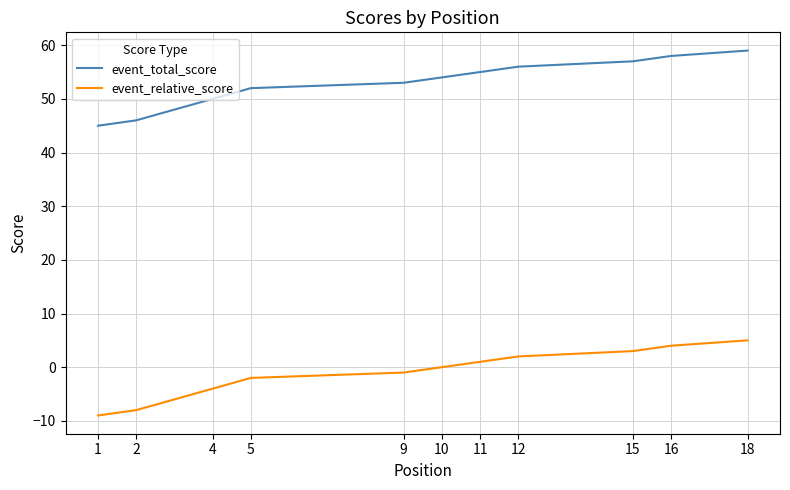

What is the minimum value for event_total_score?

45